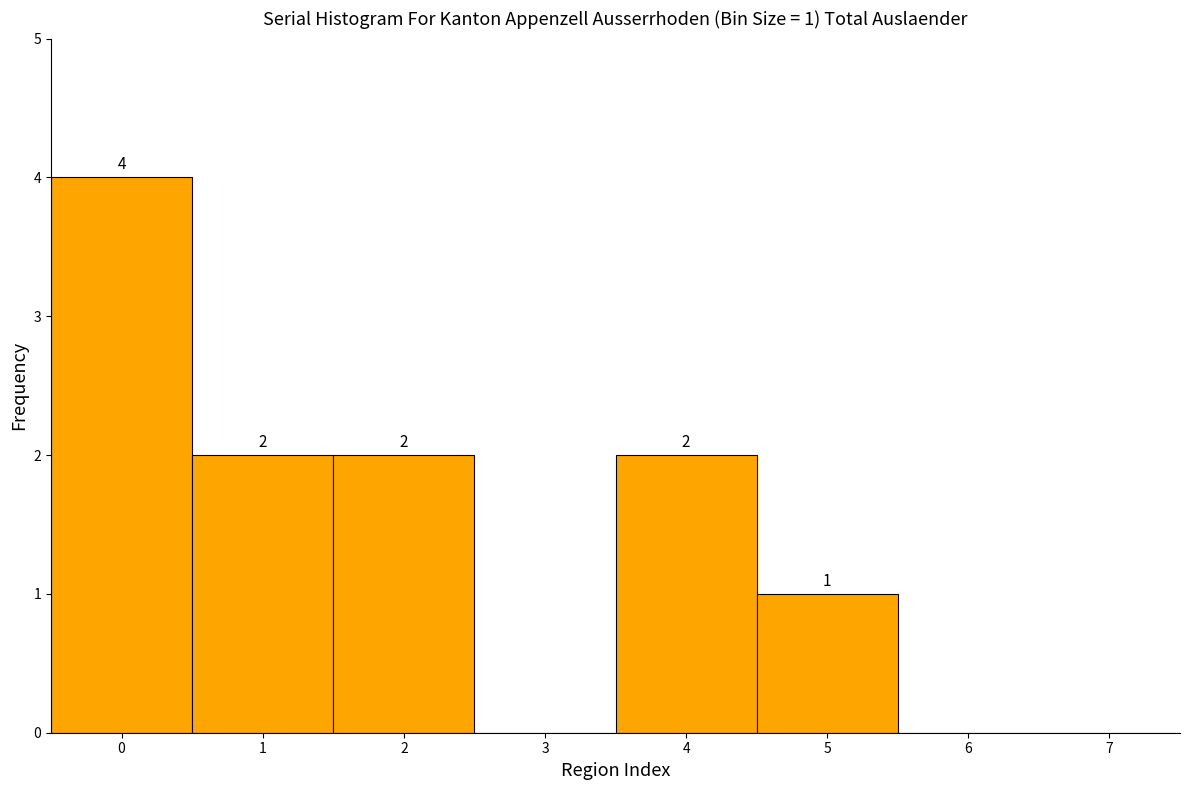

Over which range of the x-axis is the bar tallest?

-0.5 to 0.5